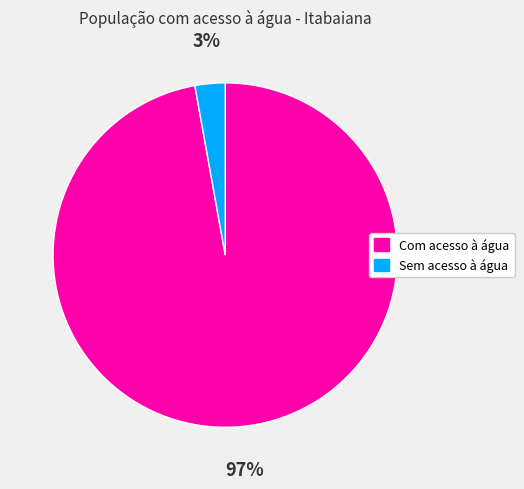

How many segments does this pie chart have?

2